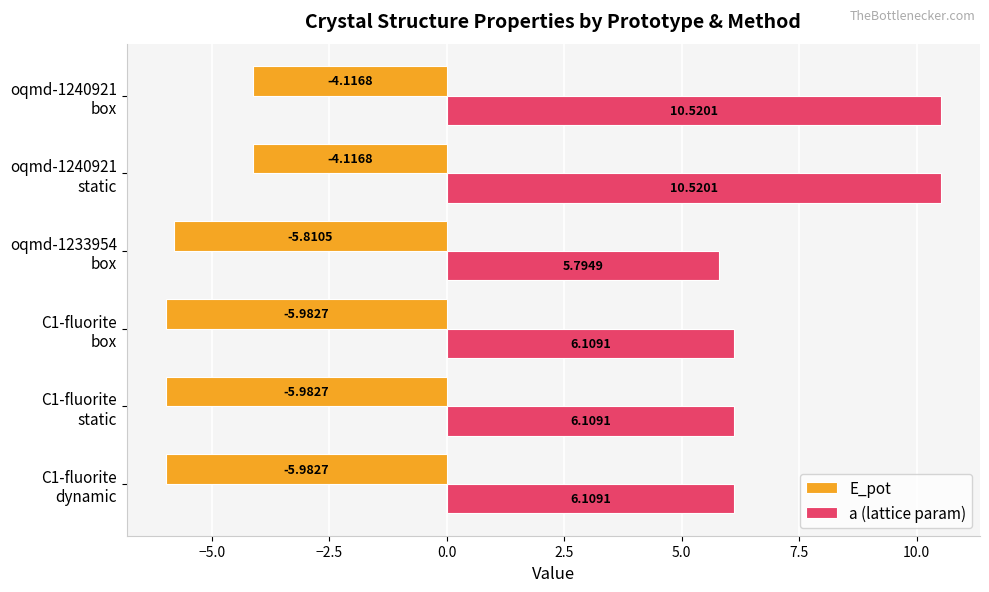

Which series has the widest spread of values?

a (lattice param)